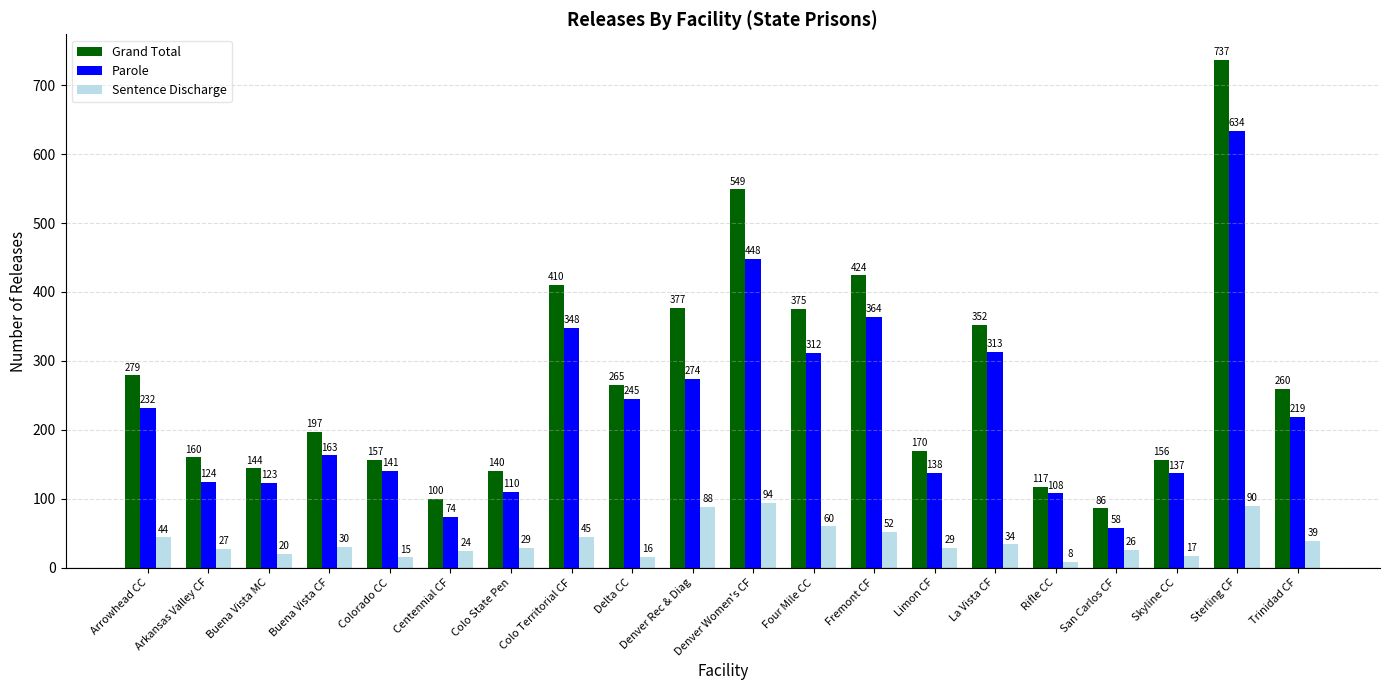

What is the spread (max minus min) of values at Trinidad CF?

221